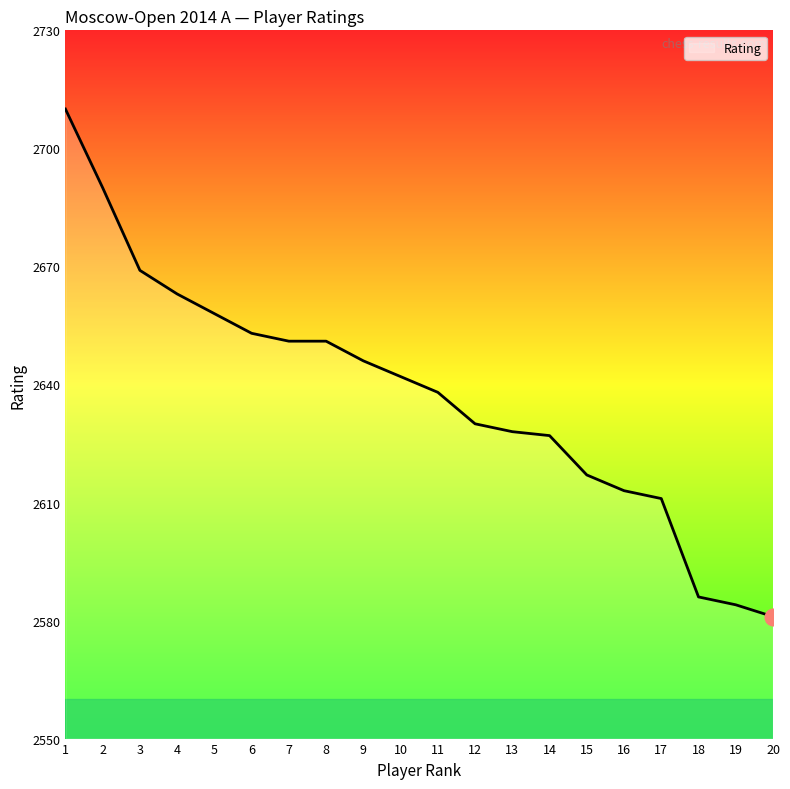

Where does the data first go above 2642?

1